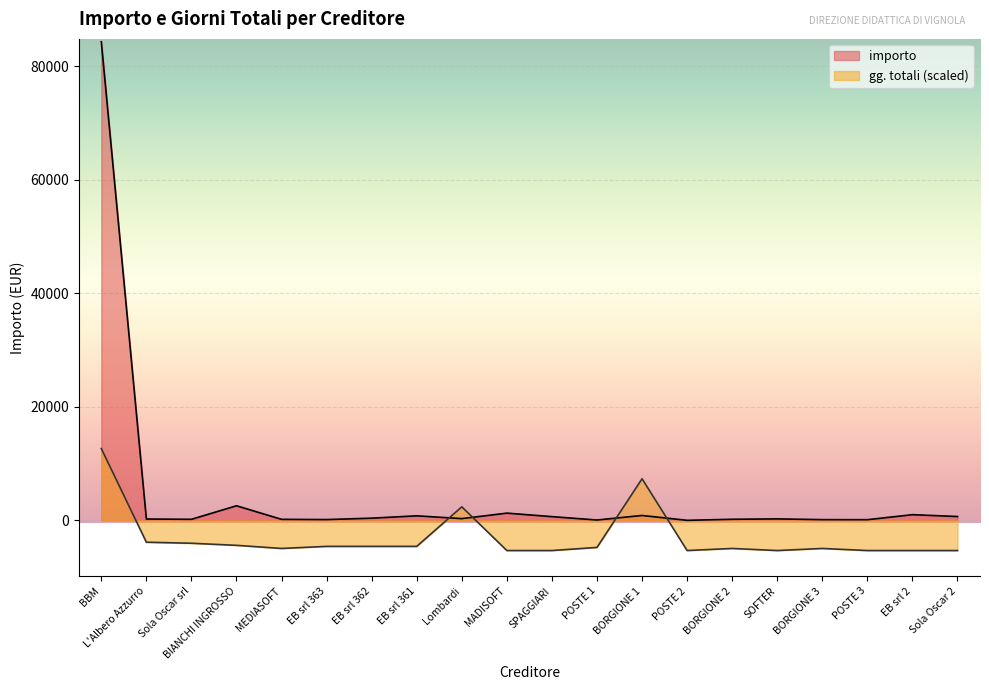

Read the importo value at EB srl 361.

800.0